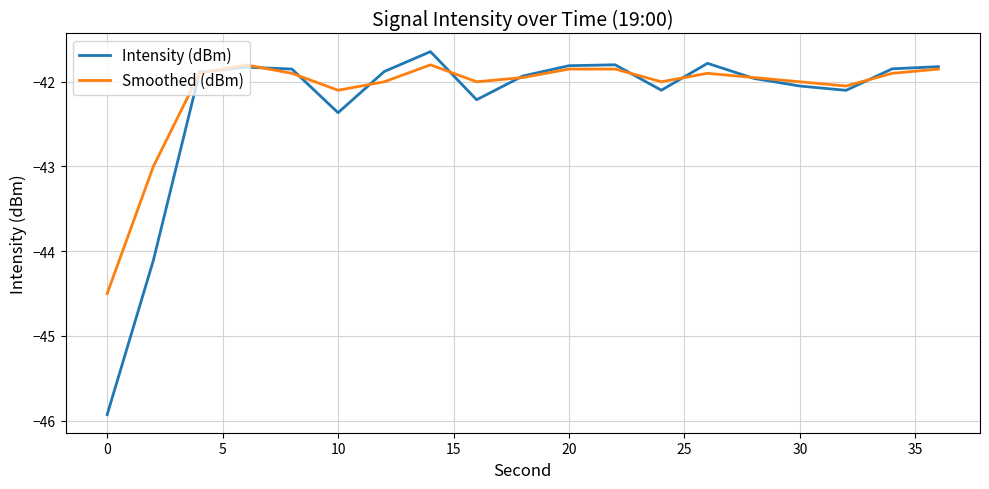

At how many categories does at least one series exceed -44?

18